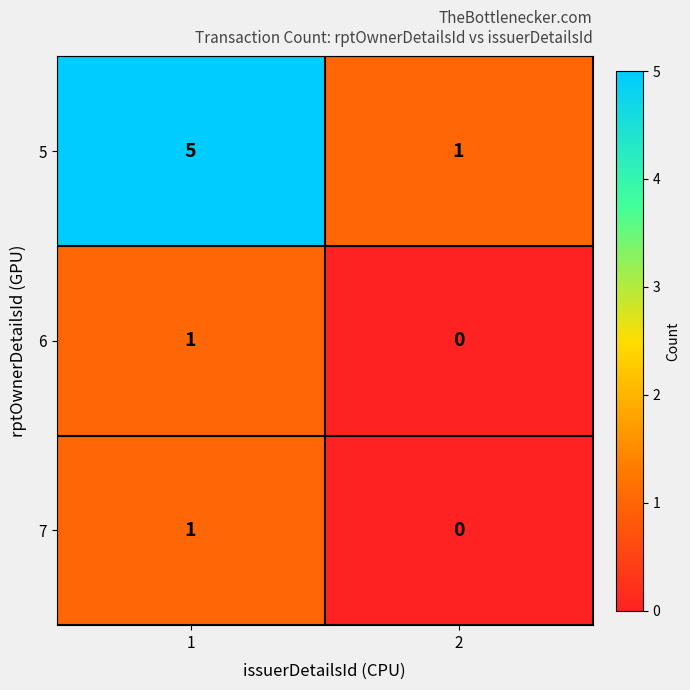

At which category is the sum across all series the highest?

1